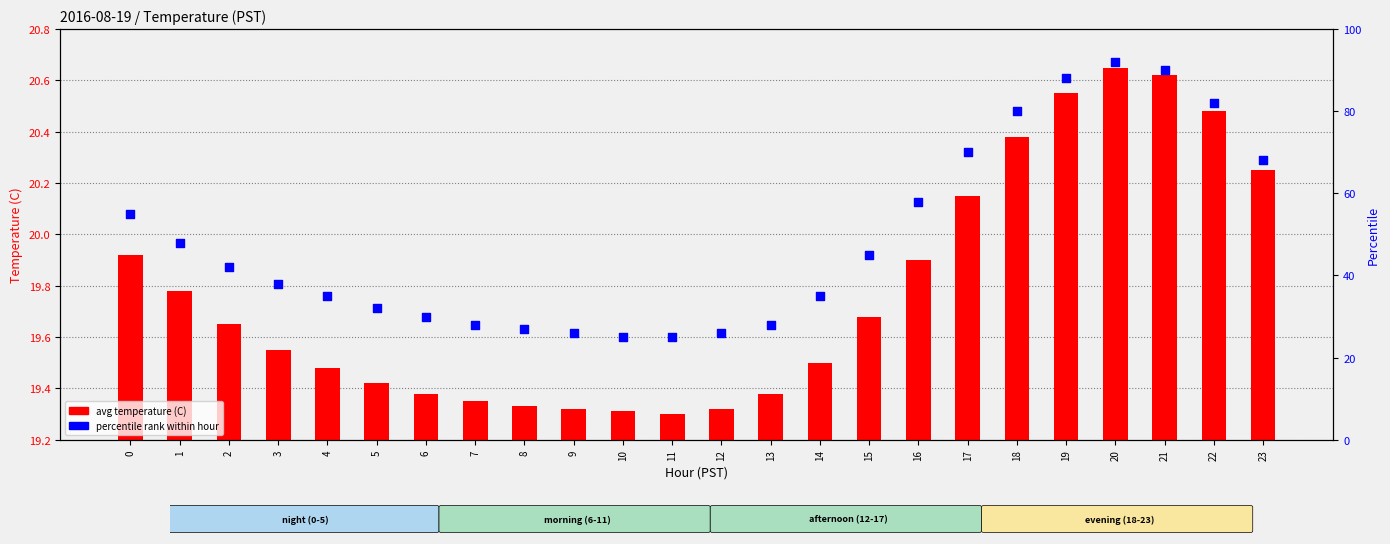

Which series contains the highest Y value?

percentile rank within hour